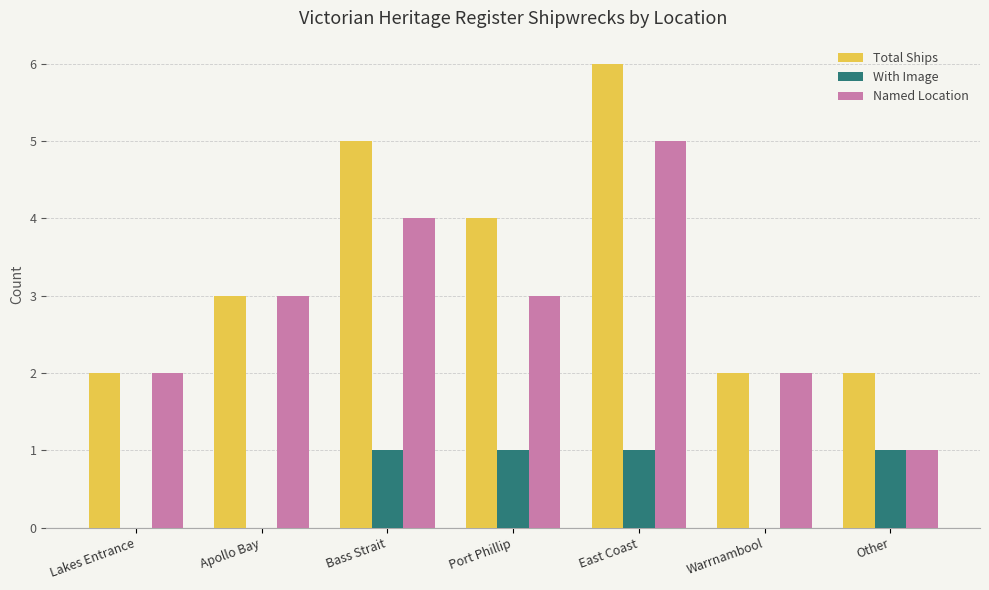

What is the sum of the Total Ships values at Bass Strait and Port Phillip?

9